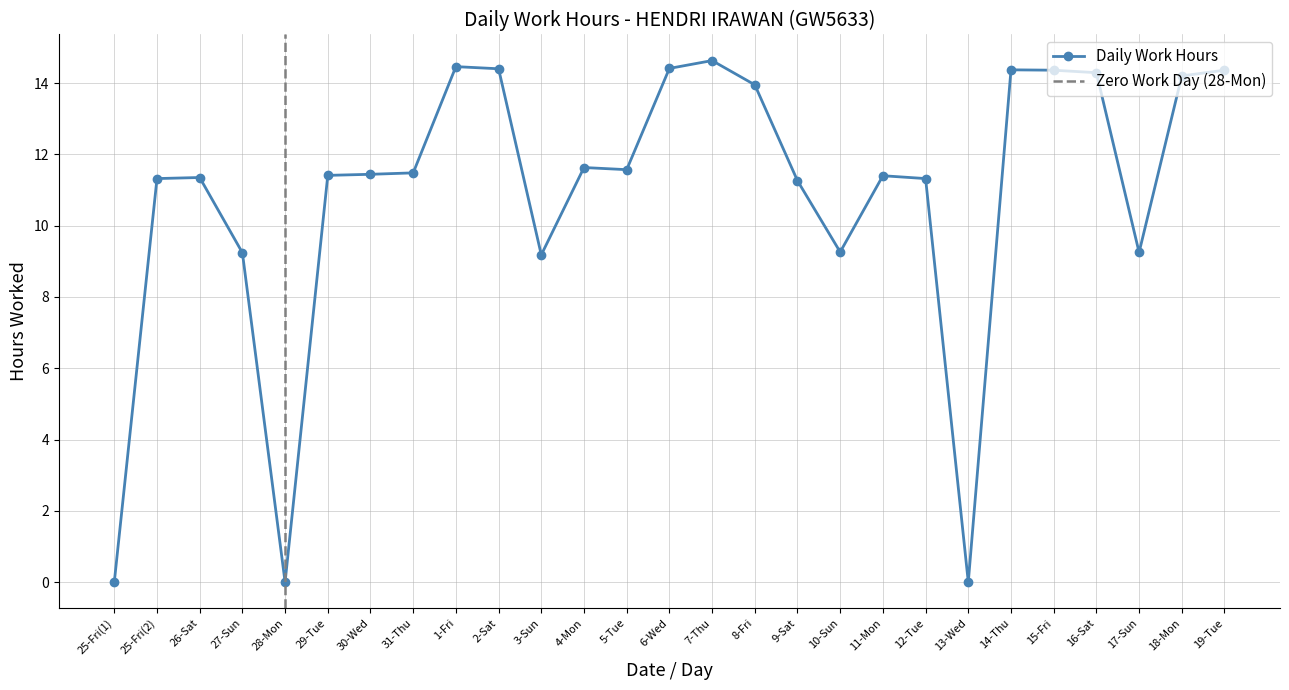

How many lines are shown in the chart?

1